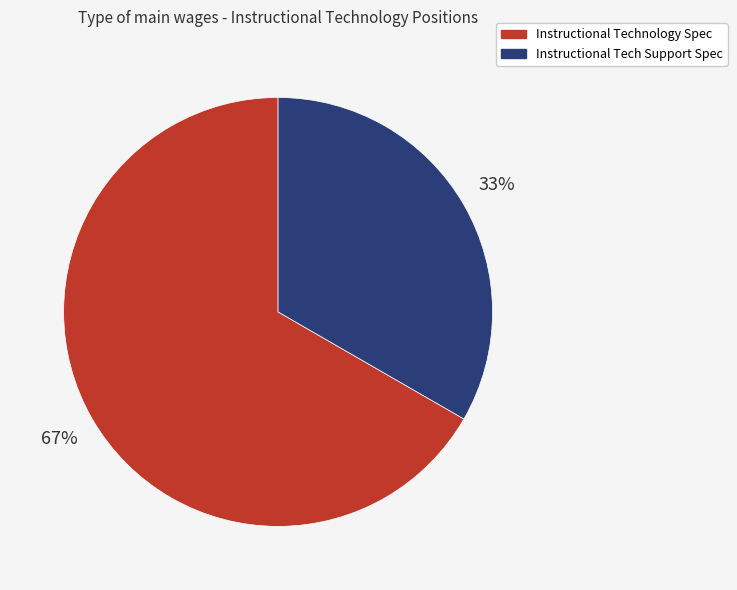

How many slices are in this pie chart?

2